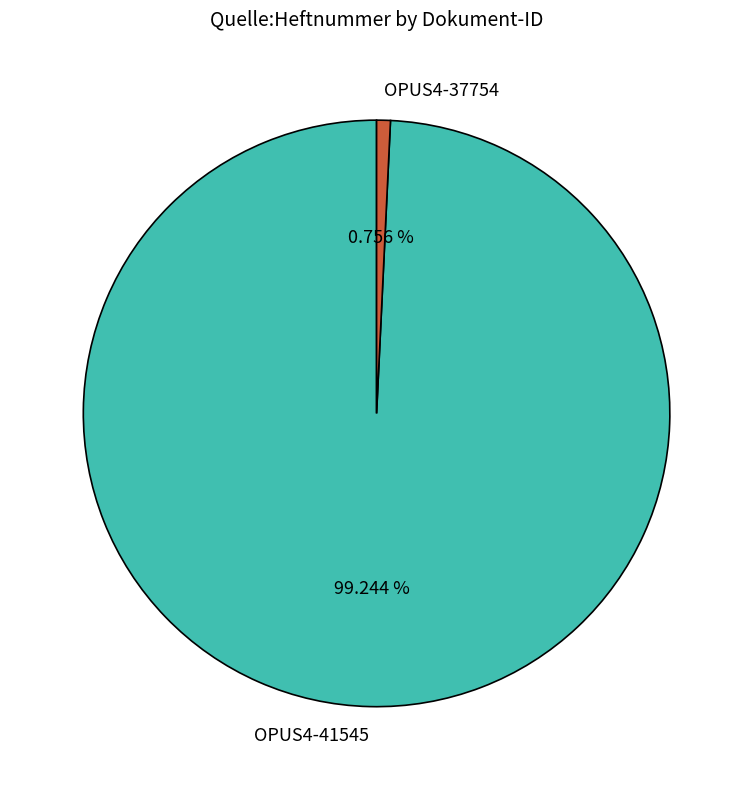

Count the number of slices in the pie.

2